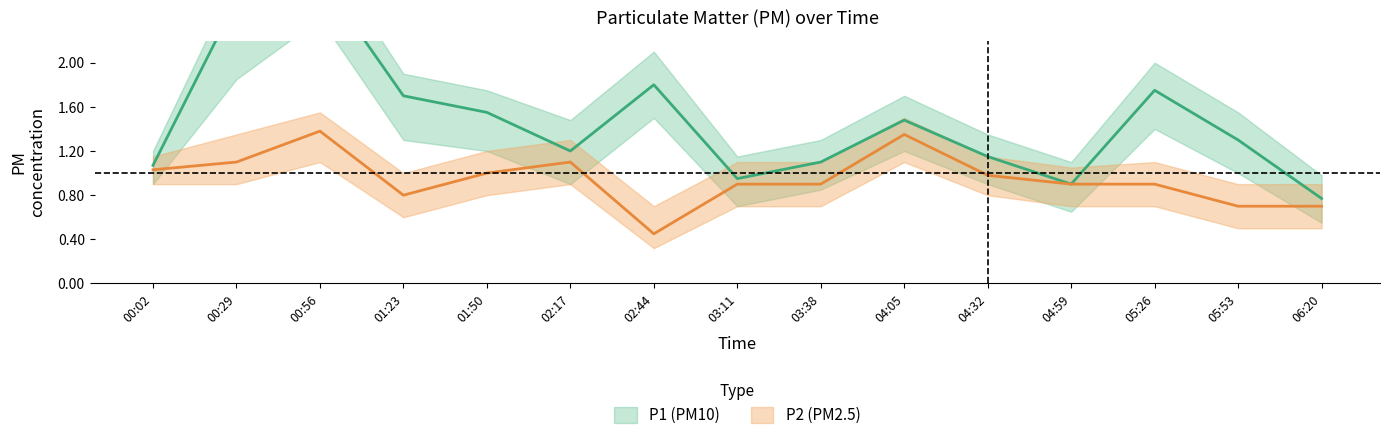

What is the sum of the P1 values at 03:11 and 05:53?

2.2